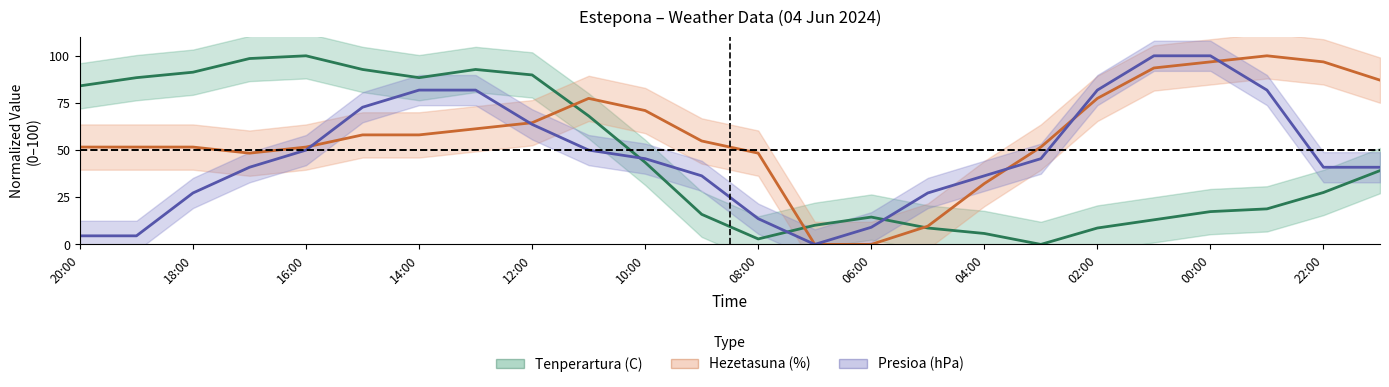

Reading left to right, transcribe all the data shown in this chart.

Tenperartura (C): 84.1	88.4	91.3	98.6	100.0	92.8	88.4	92.8	89.9	68.1	43.5	15.9	2.9	10.1	14.5	8.7	5.8	0.0	8.7	13.0	17.4	18.8	27.5	39.1
Hezetasuna (%): 51.6	51.6	51.6	48.4	51.6	58.1	58.1	61.3	64.5	77.4	71.0	54.8	48.4	0.0	0.0	9.7	32.3	51.6	77.4	93.5	96.8	100.0	96.8	87.1
Presioa (hPa): 4.5	4.5	27.3	40.9	50.0	72.7	81.8	81.8	63.6	50.0	45.5	36.4	13.6	0.0	9.1	27.3	36.4	45.5	81.8	100.0	100.0	81.8	40.9	40.9